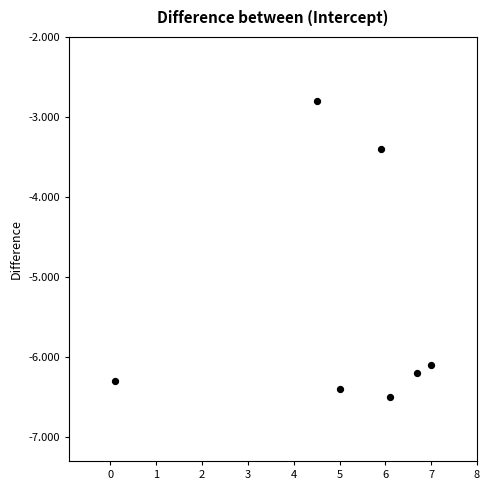

What is the average X value?

5.0